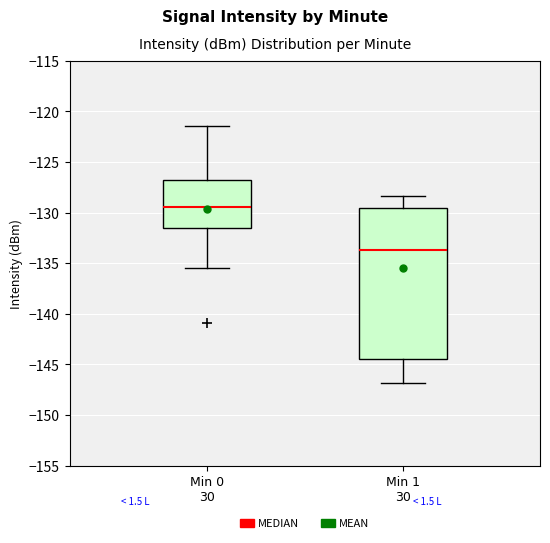

Reading left to right, transcribe this box plot: for each box, give where its median line is, the range the box spans, and where its two whiskers end, as read against the y-axis. The values are not printed on the chart, so give them approximately, as read against the axis.

Min 0 30: median -129.5, box -131.5 to -127.0, whiskers -135.5 to -121.5
Min 1 30: median -133.5, box -144.5 to -129.5, whiskers -147.0 to -128.5